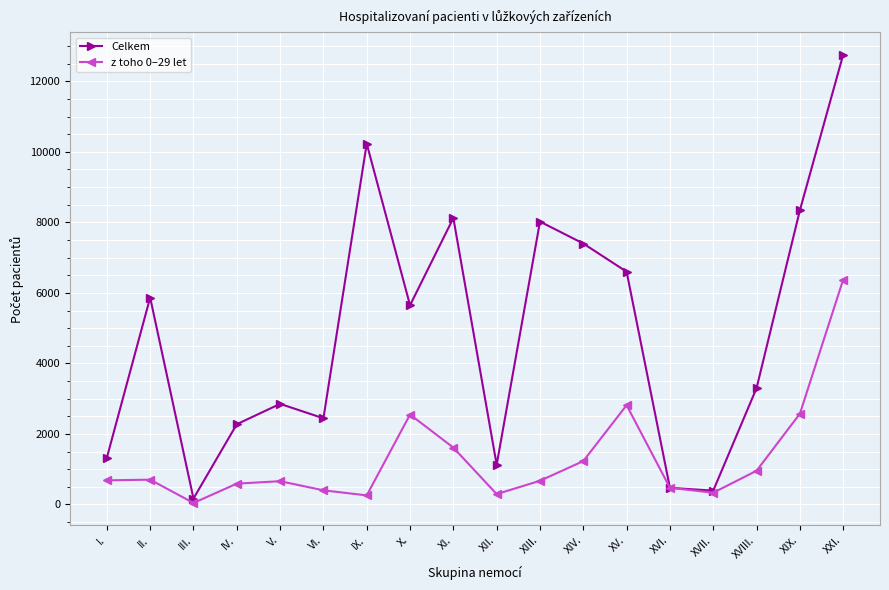

What is the difference between the Celkem values at XIV. and XIII.?

622